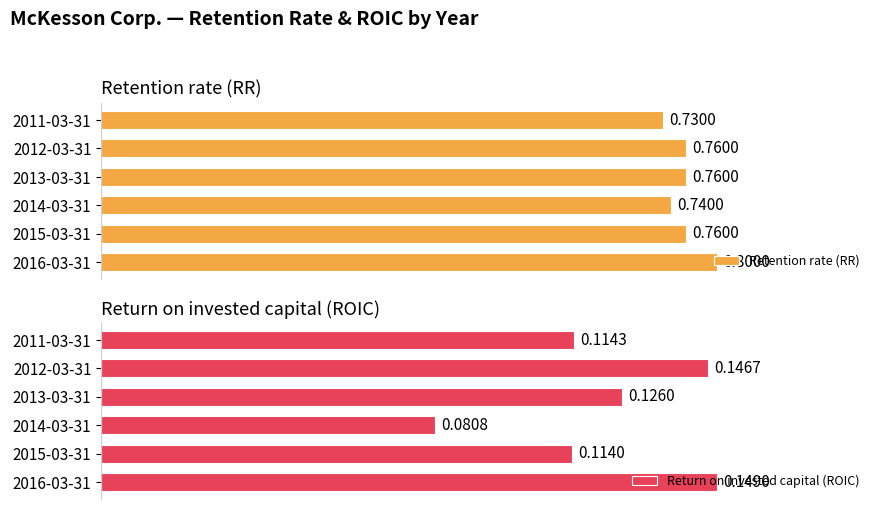

What is the greatest value displayed?

0.8